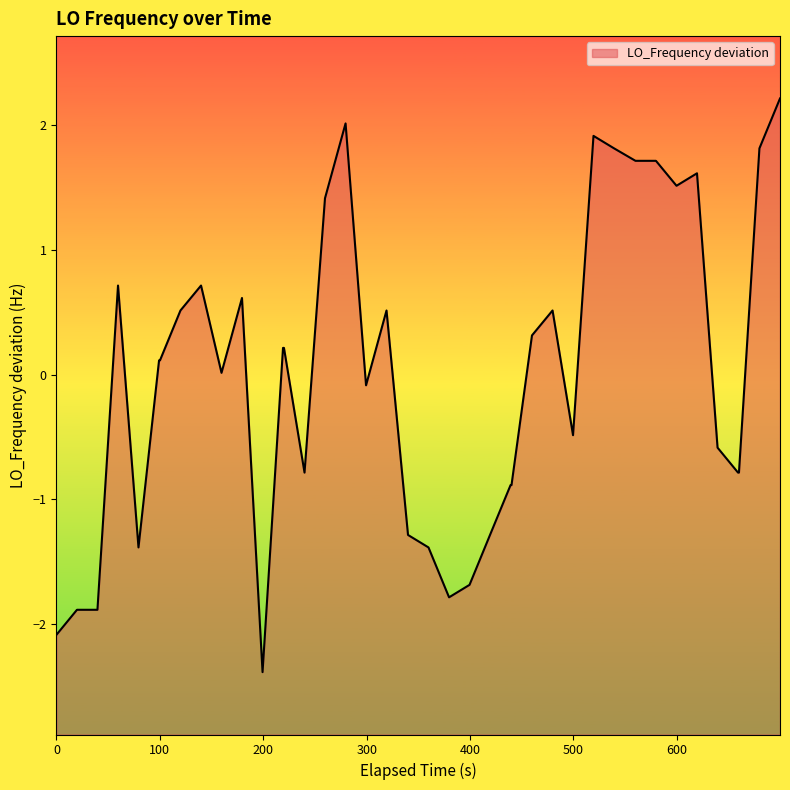

What is the minimum value shown in the chart?

-2.4